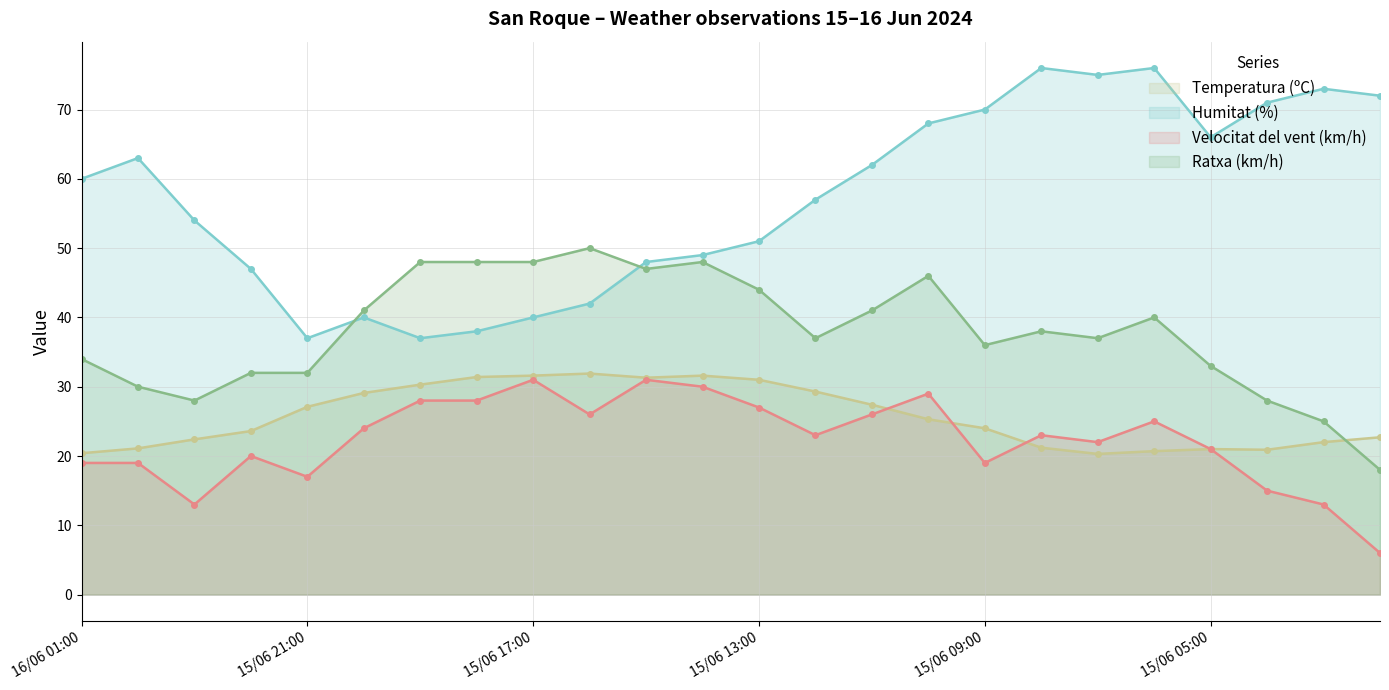

How many lines are shown in the chart?

4